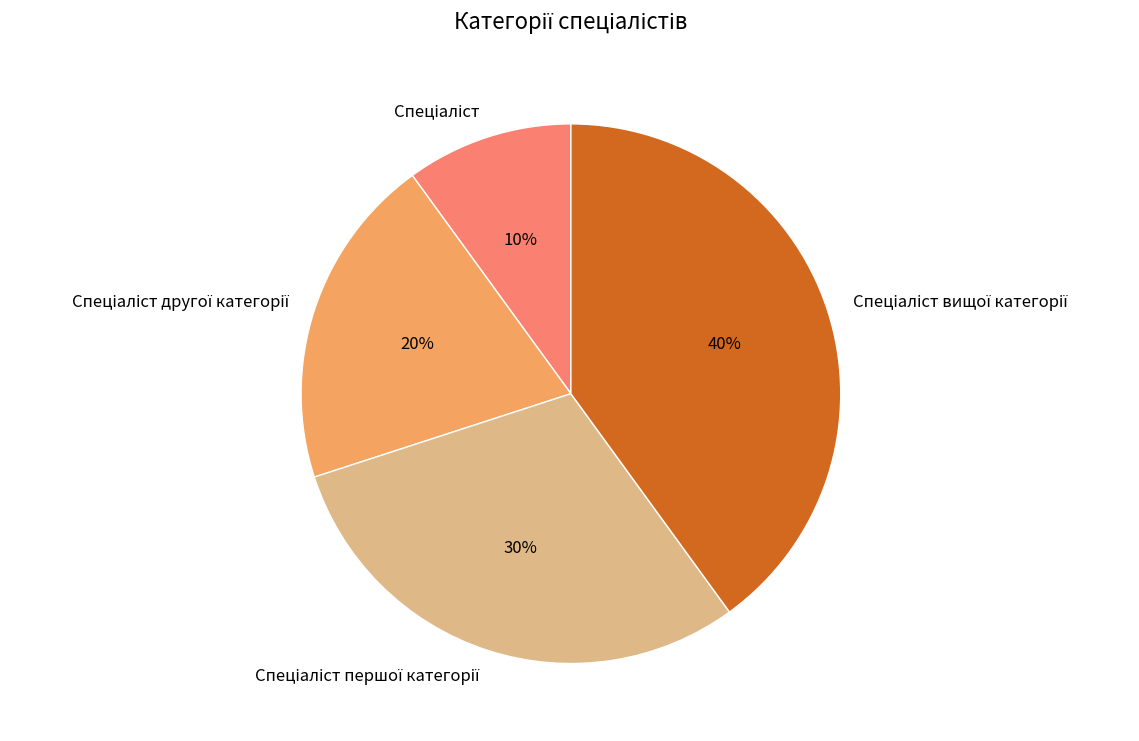

Is there any slice that represents more than half of the pie?

No